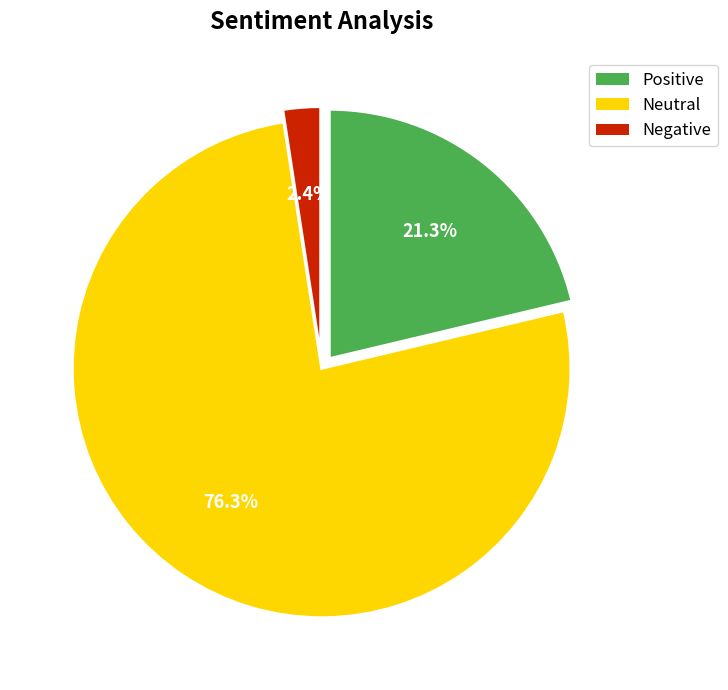

How many slices are in this pie chart?

3